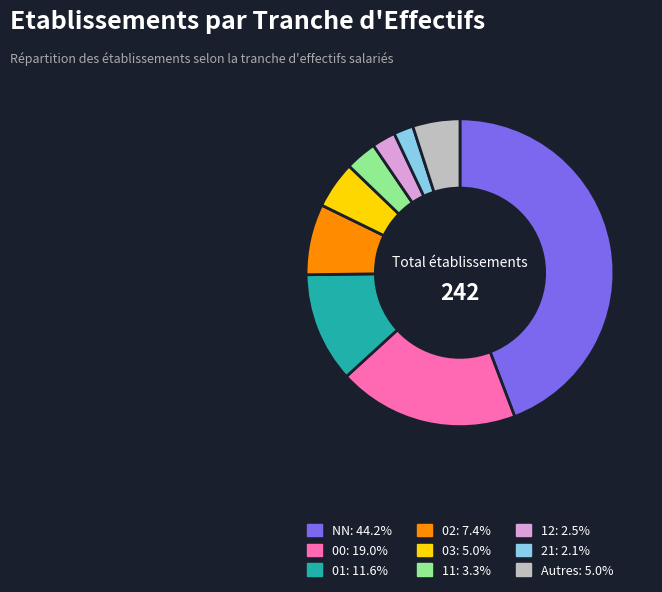

Does any single category account for the majority?

No